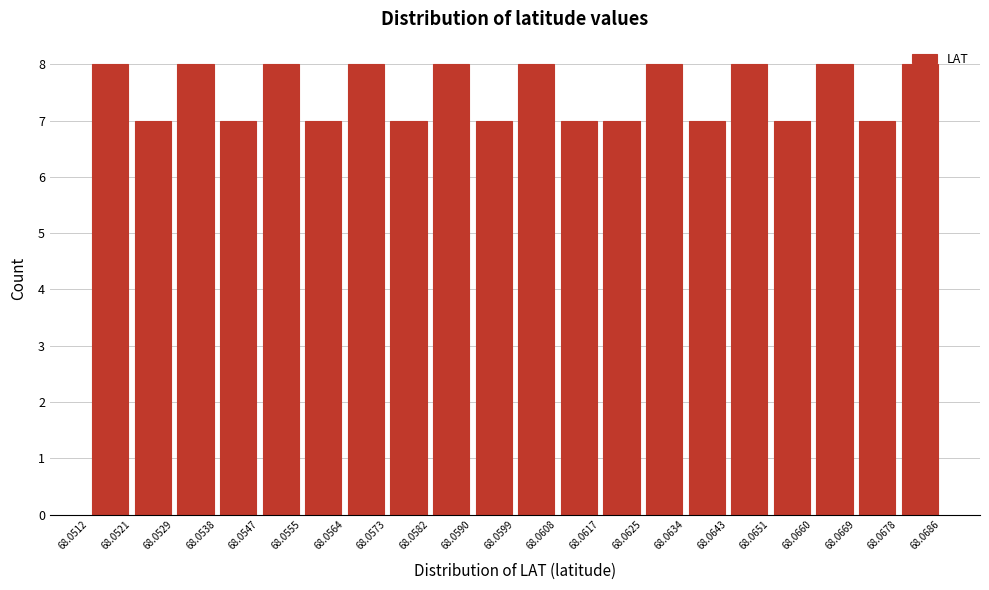

Reading left to right, list every bar in this chart as the range it spans on the x-axis followed by its height. The values are not printed on the chart, so give them approximately, as read against the axis.

68.0512 to 68.0521: 8
68.0521 to 68.0529: 7
68.0529 to 68.0538: 8
68.0538 to 68.0547: 7
68.0547 to 68.0555: 8
68.0555 to 68.0564: 7
68.0564 to 68.0573: 8
68.0573 to 68.0582: 7
68.0582 to 68.0590: 8
68.0590 to 68.0599: 7
68.0599 to 68.0608: 8
68.0608 to 68.0617: 7
68.0617 to 68.0625: 7
68.0625 to 68.0634: 8
68.0634 to 68.0643: 7
68.0643 to 68.0651: 8
68.0651 to 68.0660: 7
68.0660 to 68.0669: 8
68.0669 to 68.0678: 7
68.0678 to 68.0686: 8